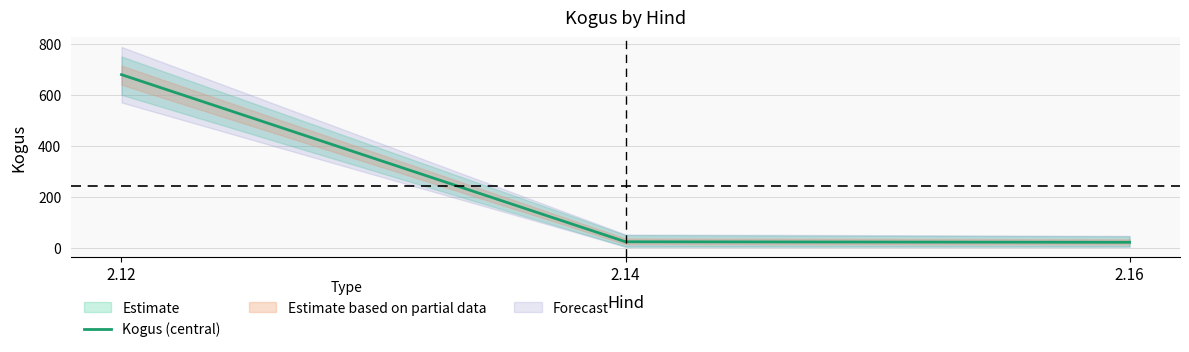

How many lines are shown in the chart?

1